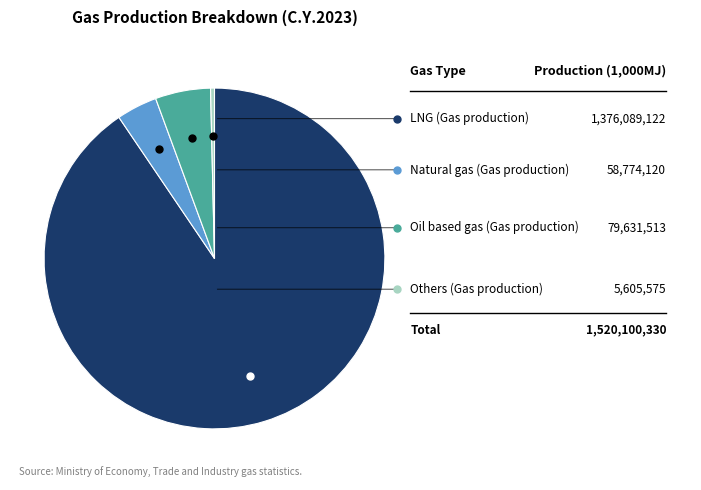

How many slices are in this pie chart?

4